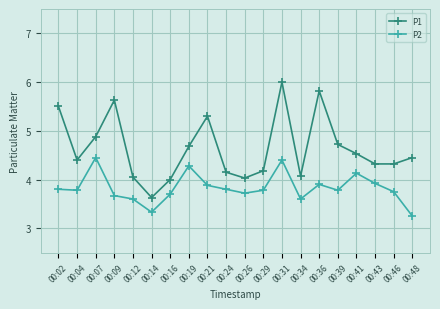

What is the total value across all series at 00:07?

9.3